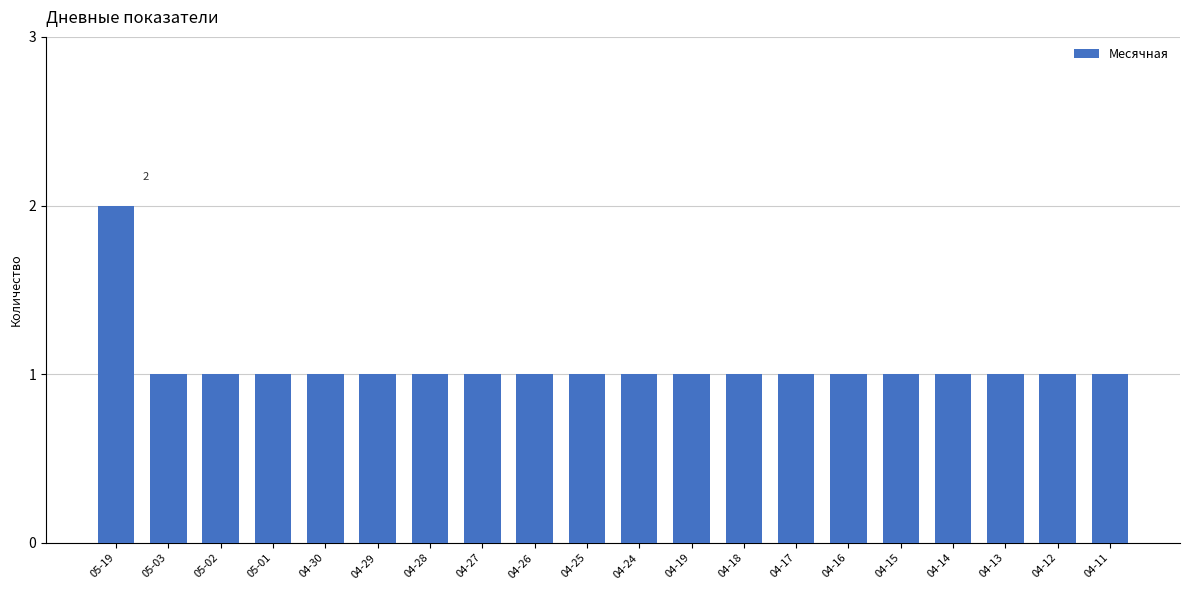

What is the value of the 16th bar from the left?

1